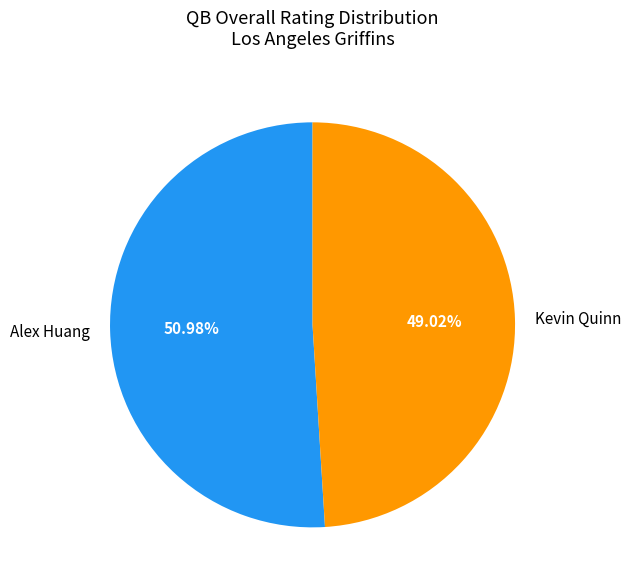

To the nearest percent, what portion does Alex Huang represent?

51%